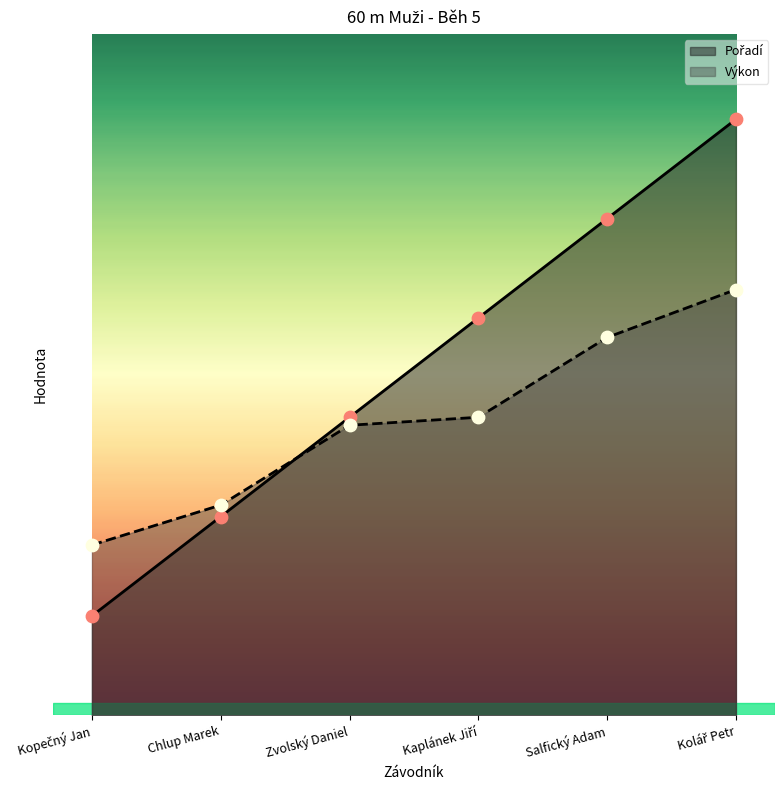

At how many categories does at least one series exceed 1?

6